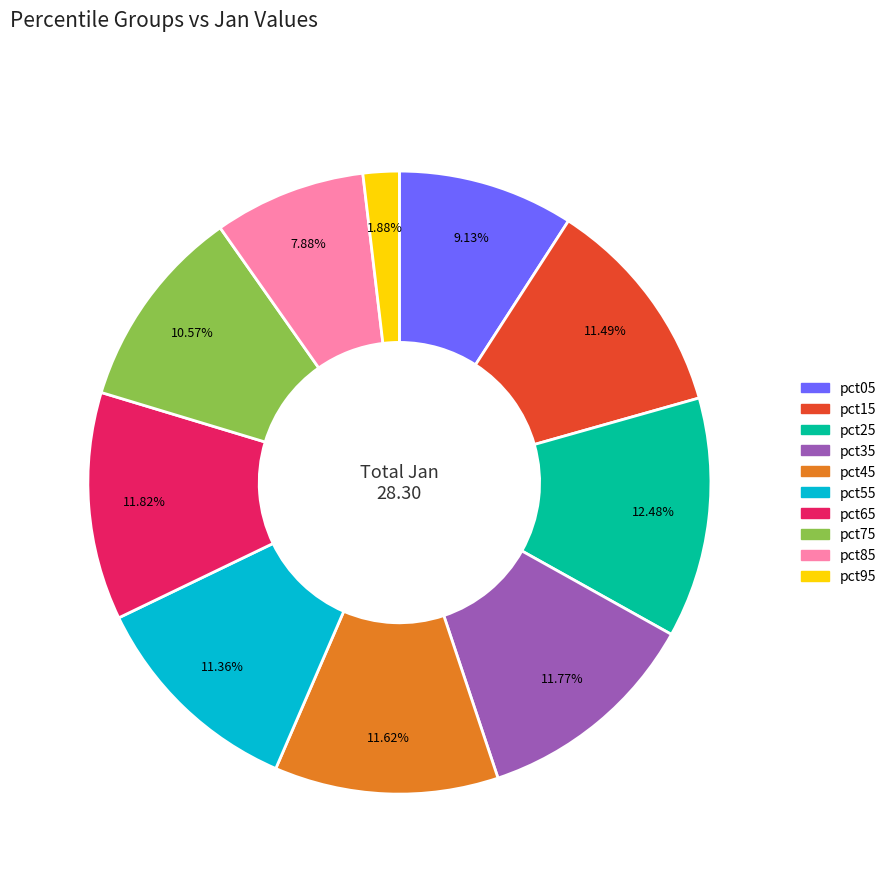

Does pct85 represent more than half of the total?

No